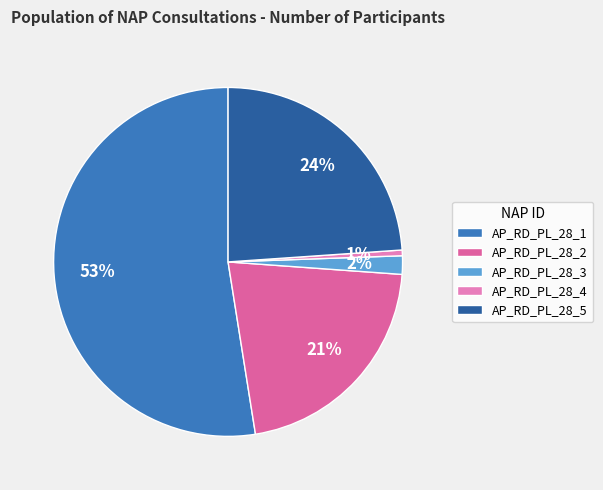

Combined, do AP_RD_PL_28_3 and AP_RD_PL_28_5 account for over 50%?

No